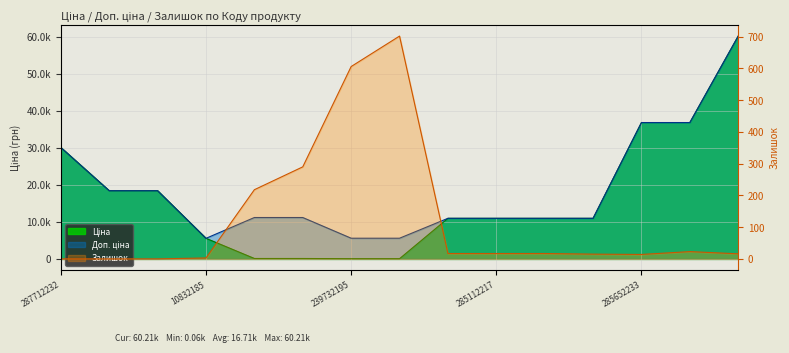

What is the lowest value of the Ціна series?

55.9